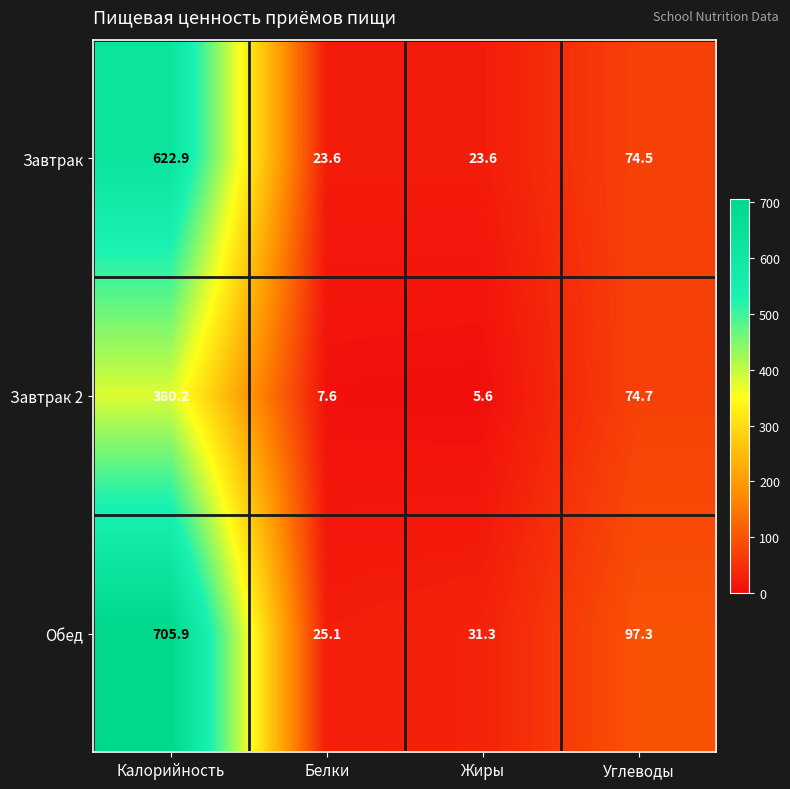

What is the highest value of the Завтрак 2 series?

380.2